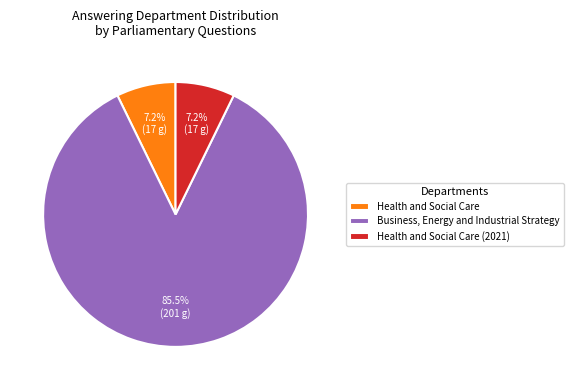

Which has a higher value, Health and Social Care (2021) or Business, Energy and Industrial Strategy?

Business, Energy and Industrial Strategy